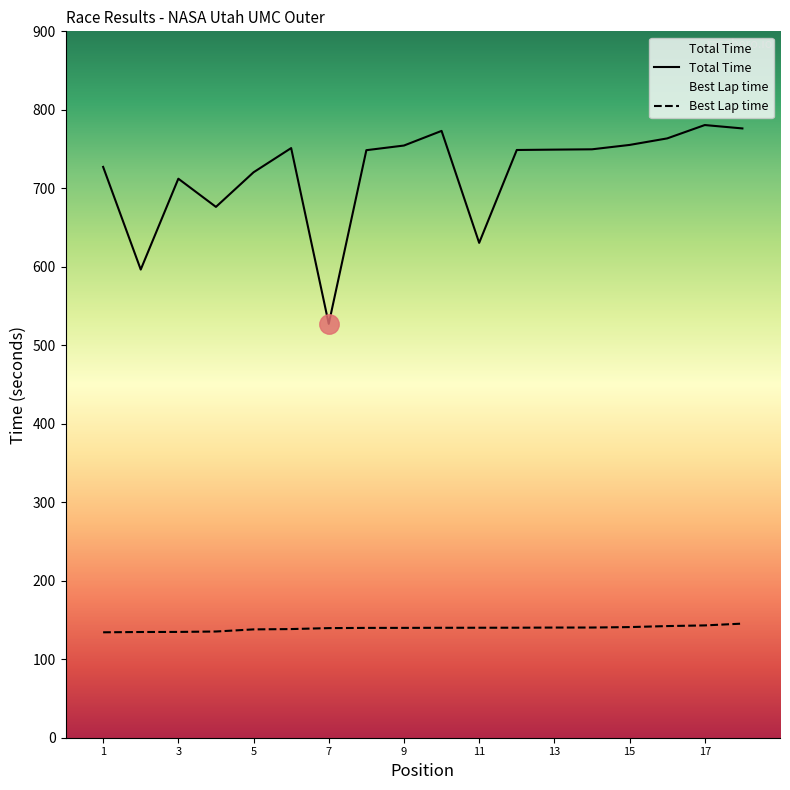

List the series in order of their peak value, lowest first.

Best Lap time, Total Time